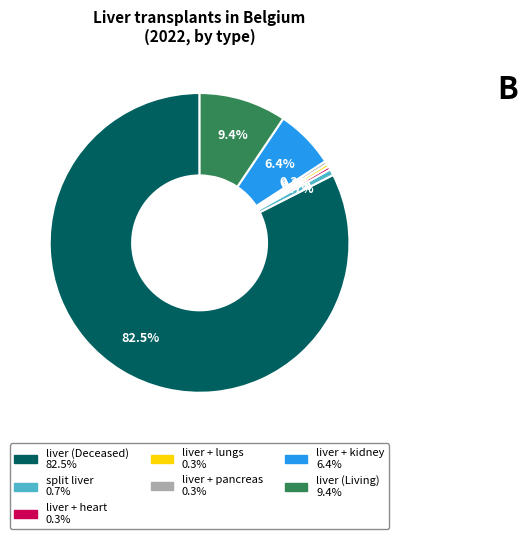

Approximately how many times larger is the value at split liver compared to liver + heart?

2.0